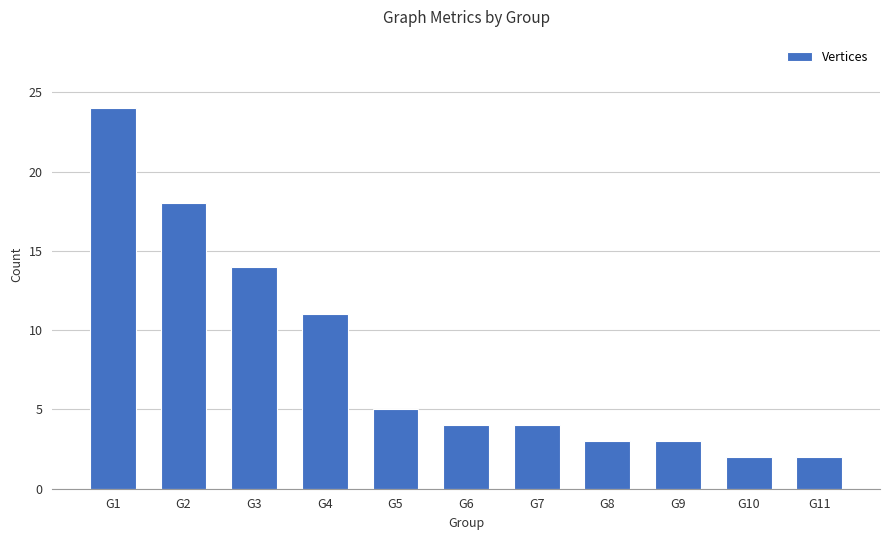

Where does the data first go above 4?

G1